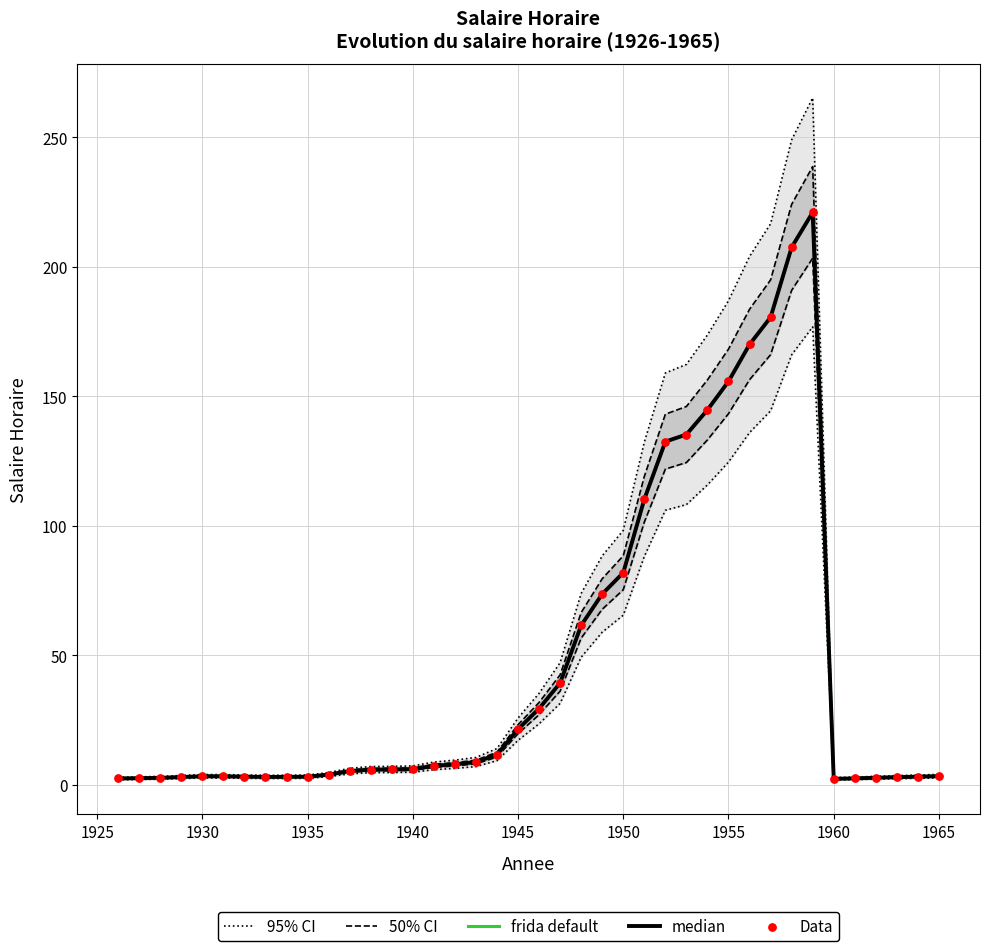

Which series contains the highest Y value?

95% CI